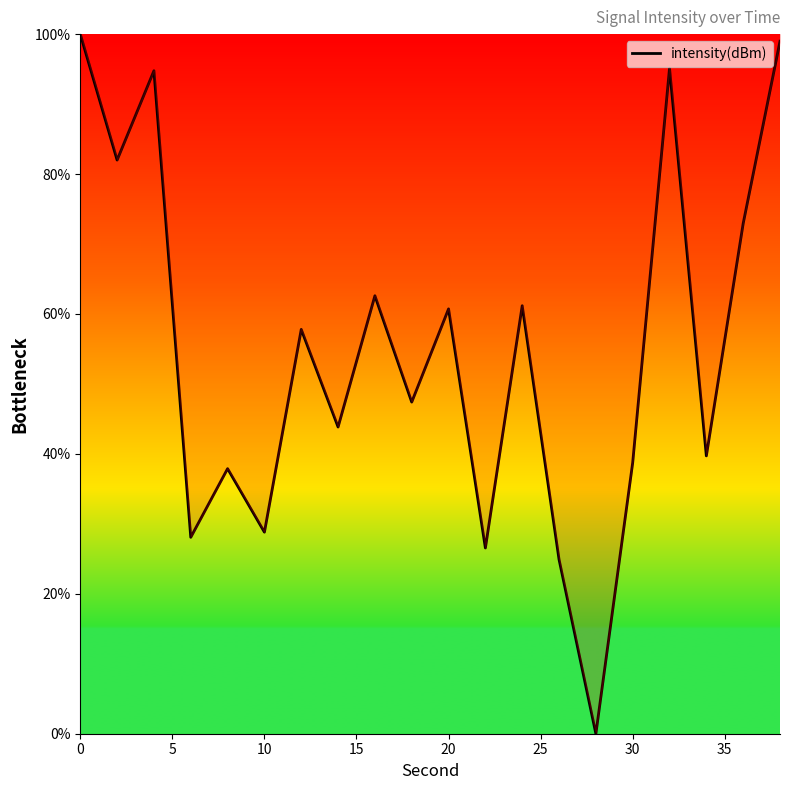

What is the difference between the maximum and minimum values?

100.0